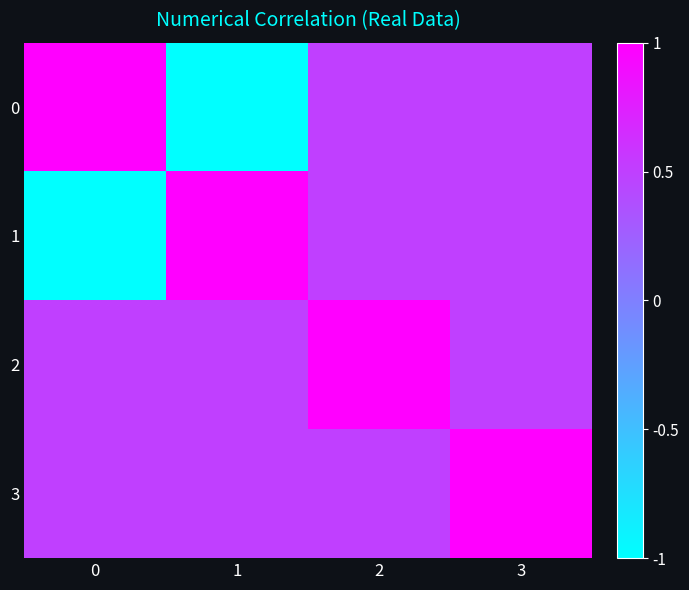

Which category has the lowest value across all series?

1